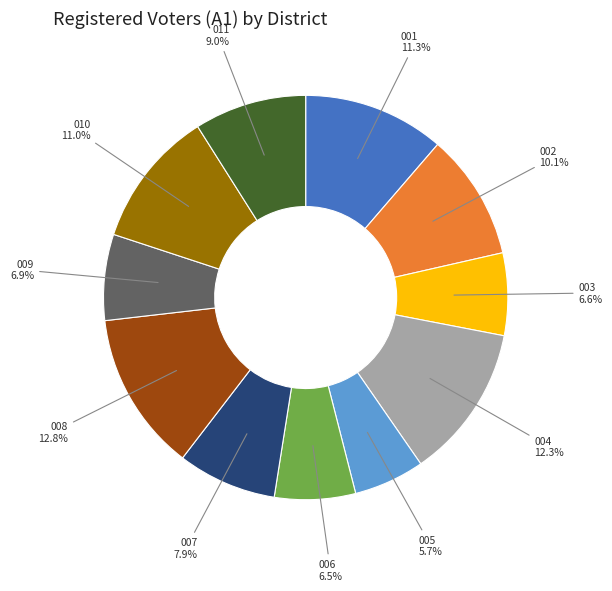

Is there a majority slice in this chart?

No